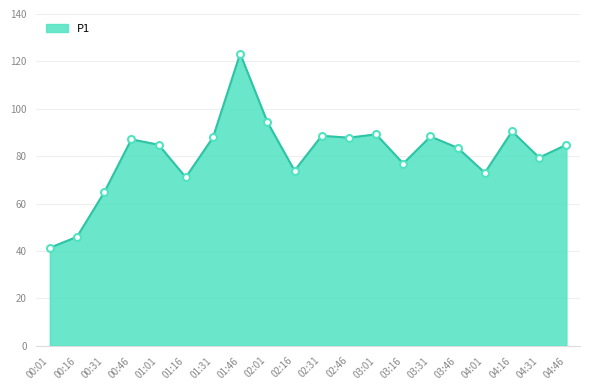

Which has a higher value, 03:01 or 00:01?

03:01